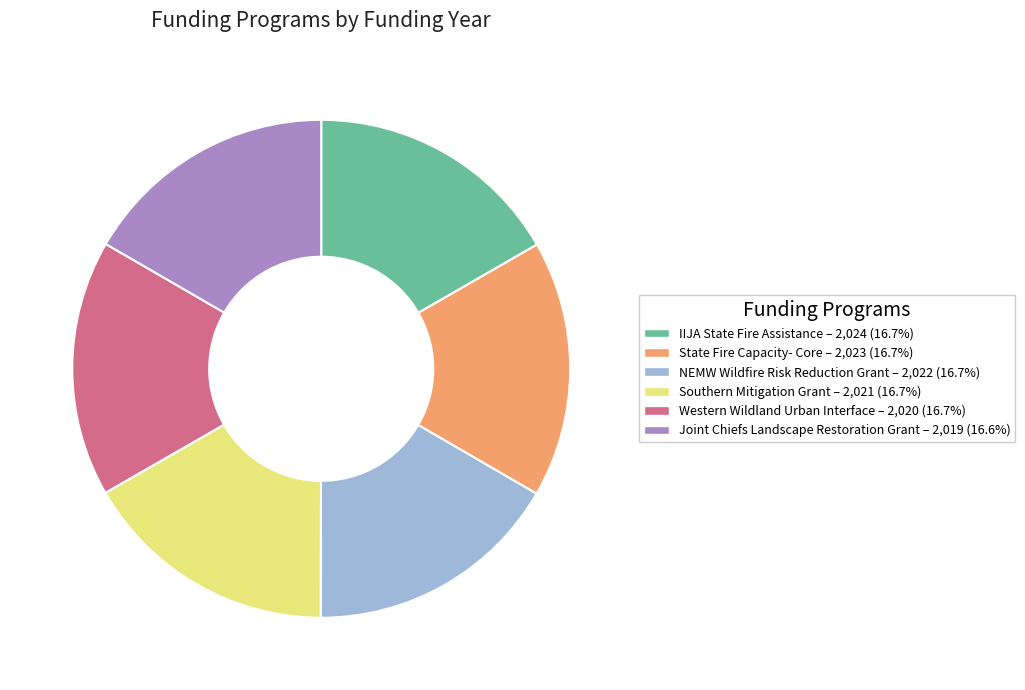

Is it true that Joint Chiefs Landscape Restoration Grant is 25% of the pie?

False